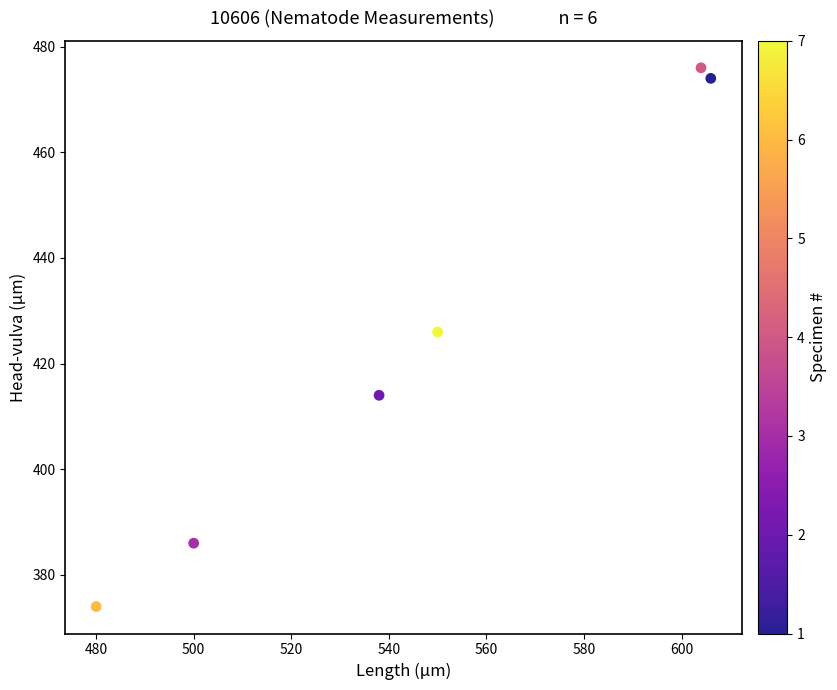

What is the average X value?

546